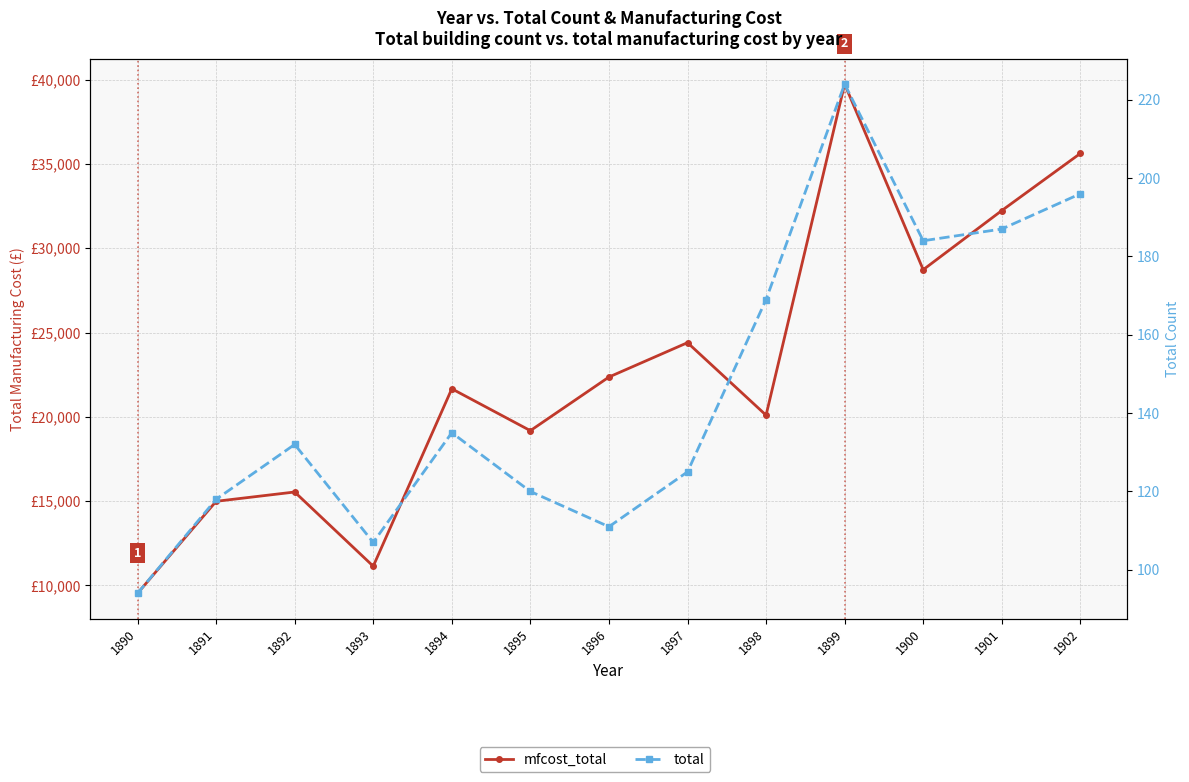

What is the value of the mfcost_total point at the 12th from the left?

32233.7